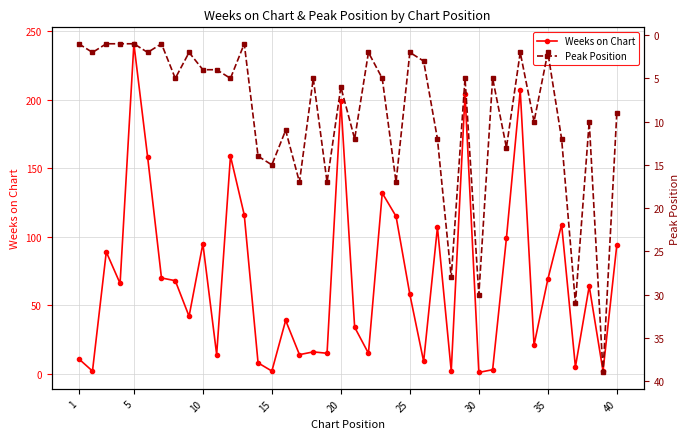

In Weeks on Chart, how many points are higher than both neighbors (excluding endpoints)?

13